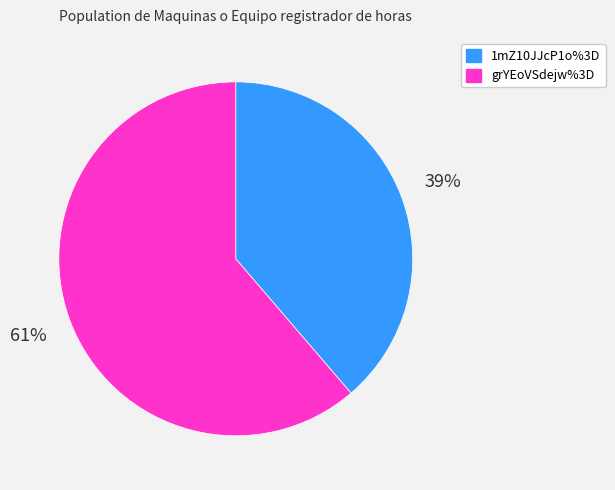

Count the number of slices in the pie.

2